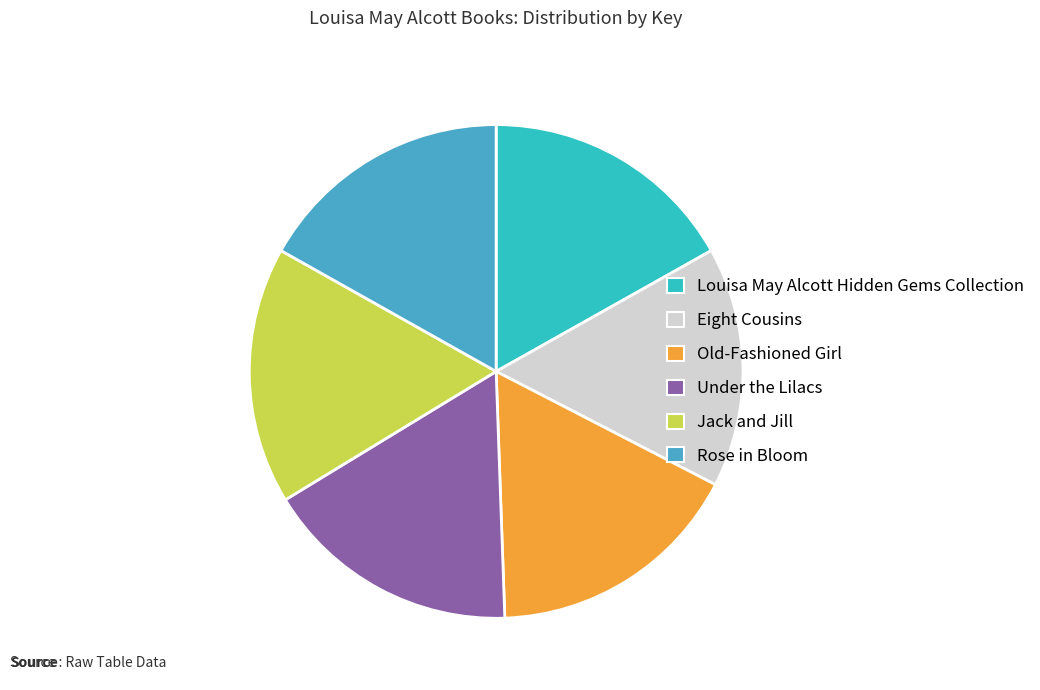

Which has a higher value, Jack and Jill or Under the Lilacs?

Under the Lilacs